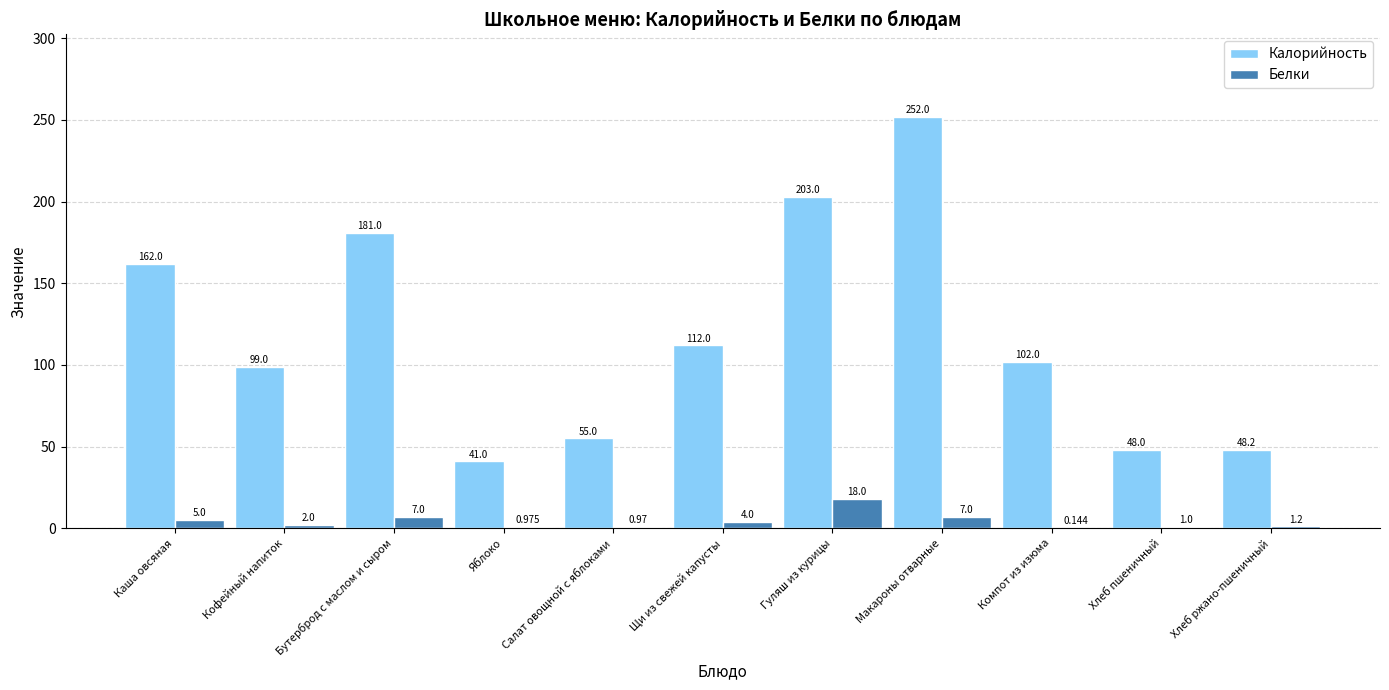

At which label is Калорийность closest to 146?

Каша овсяная